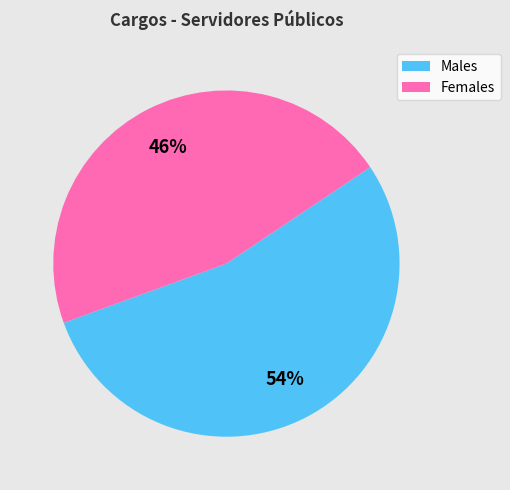

Is there a majority slice in this chart?

Yes